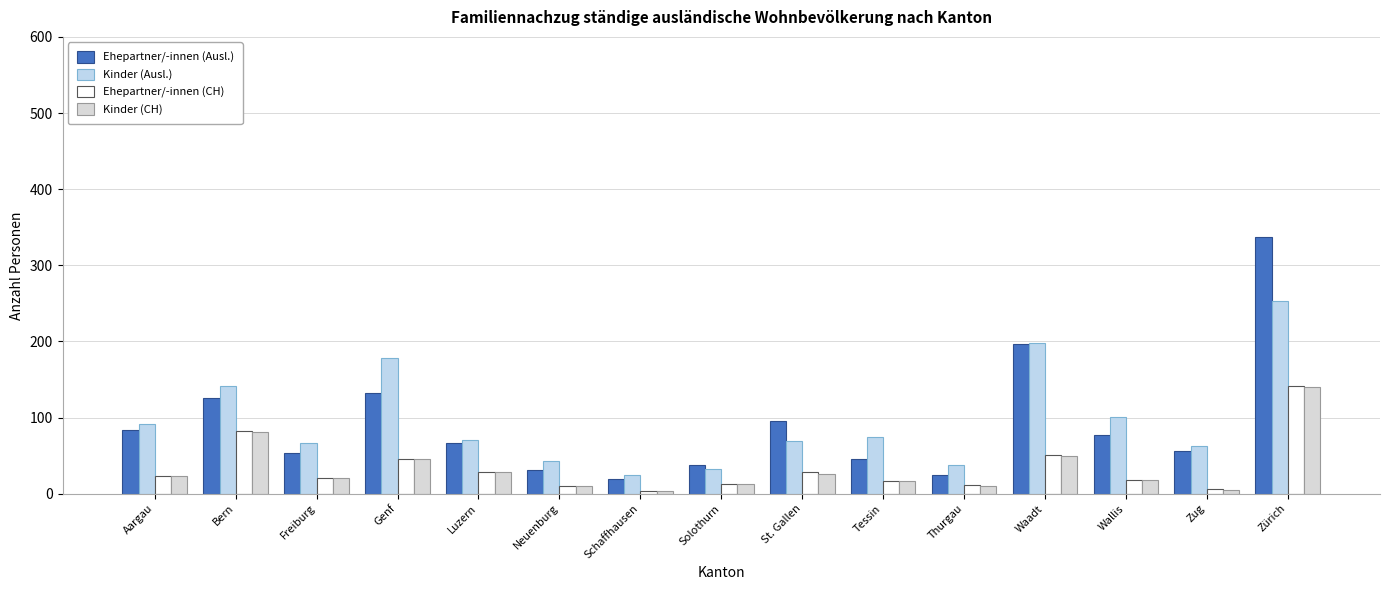

At which label does Ehepartner/-innen (CH) first exceed 21?

Aargau